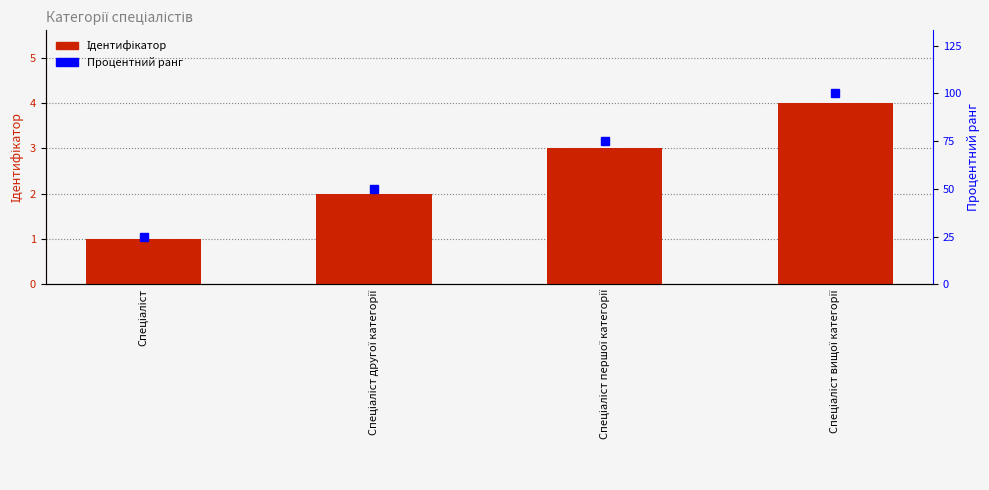

Reading left to right, extract all data points from this chart.

Ідентифікатор: Спеціаліст=1	Спеціаліст другої категорії=2	Спеціаліст першої категорії=3	Спеціаліст вищої категорії=4
Процентний ранг: Спеціаліст=25	Спеціаліст другої категорії=50	Спеціаліст першої категорії=75	Спеціаліст вищої категорії=100